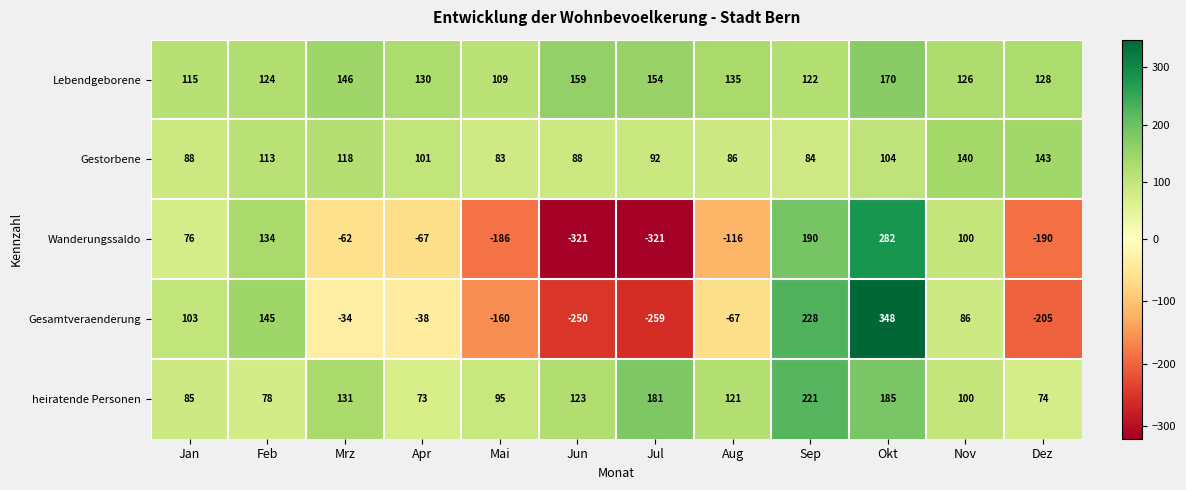

What value does the Lebendgeborene series have at Nov, to the nearest 10?

130